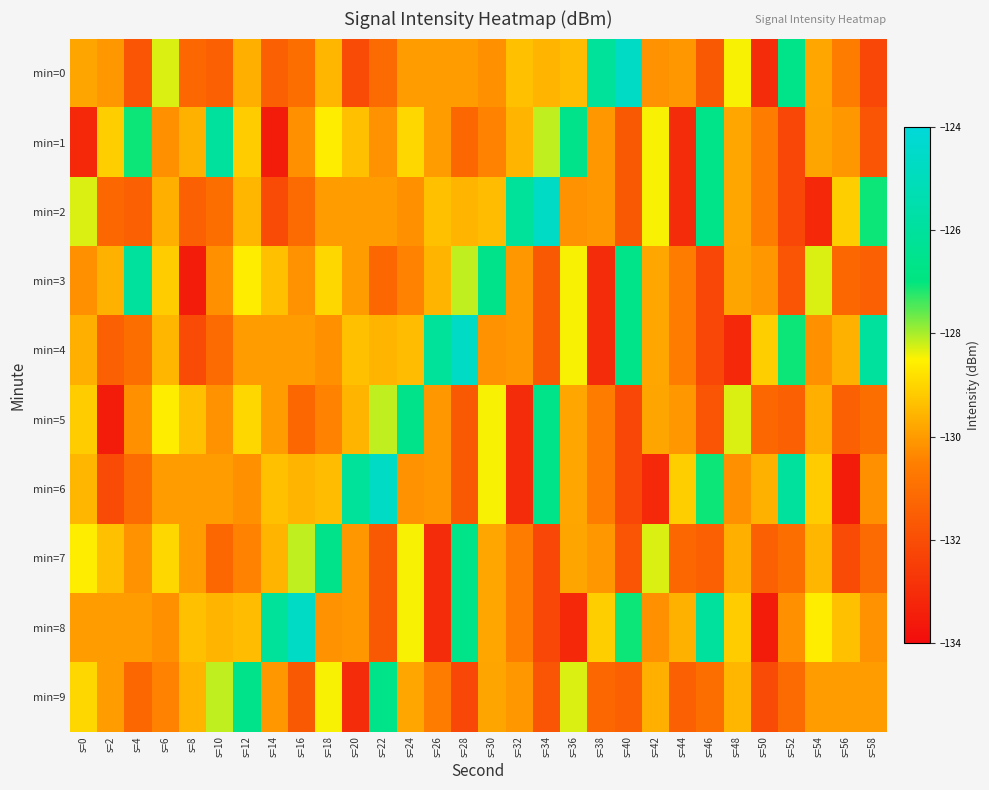

Rank the series by their maximum value, from highest to lowest.

min=0, min=2, min=4, min=6, min=8, min=1, min=3, min=5, min=7, min=9